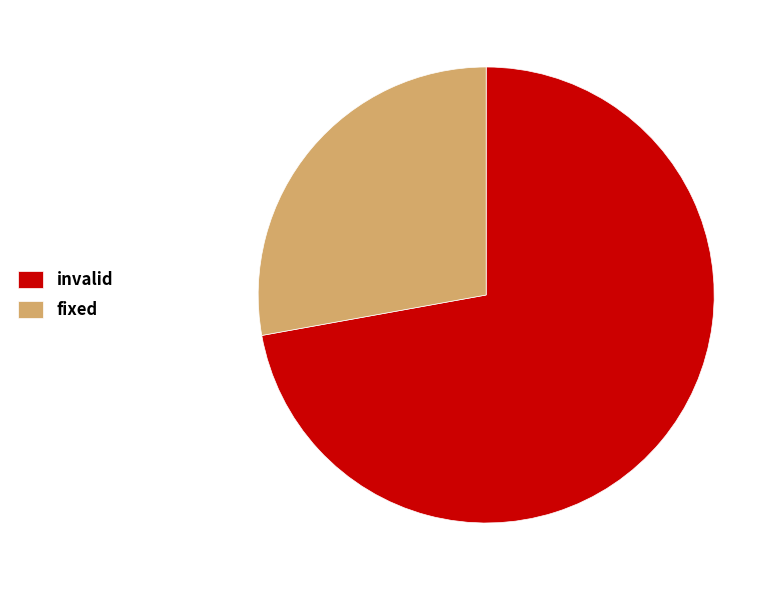

What is the majority slice?

invalid